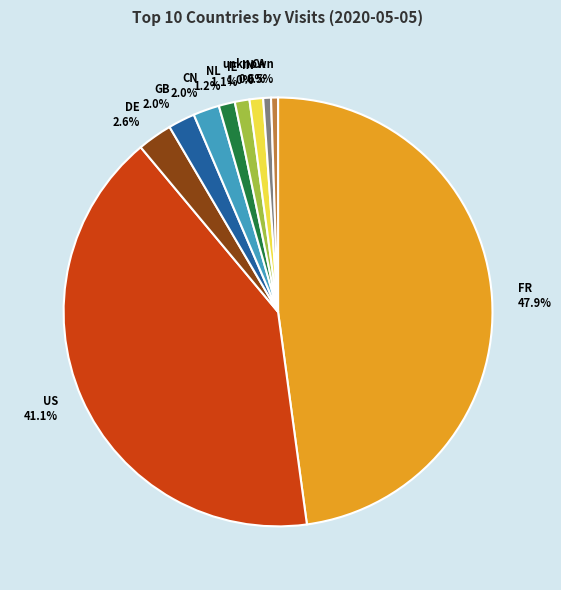

Approximately how many times larger is the value at DE compared to NL?

2.2